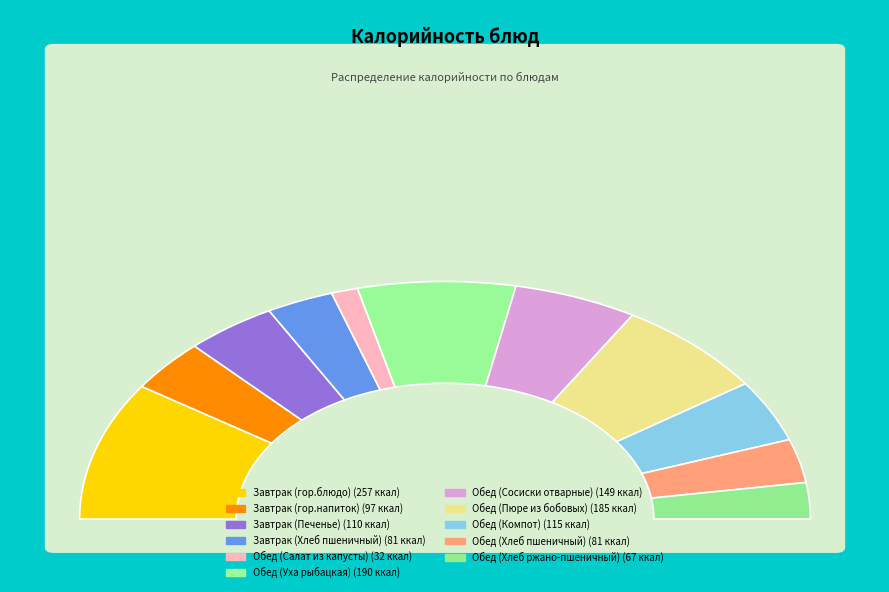

To the nearest percent, what percentage of the pie is Завтрак (Хлеб пшеничный)?

6%